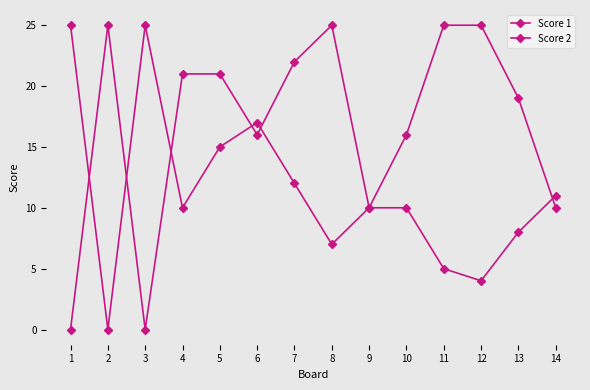

Is this an area chart (filled region under the line)?

No